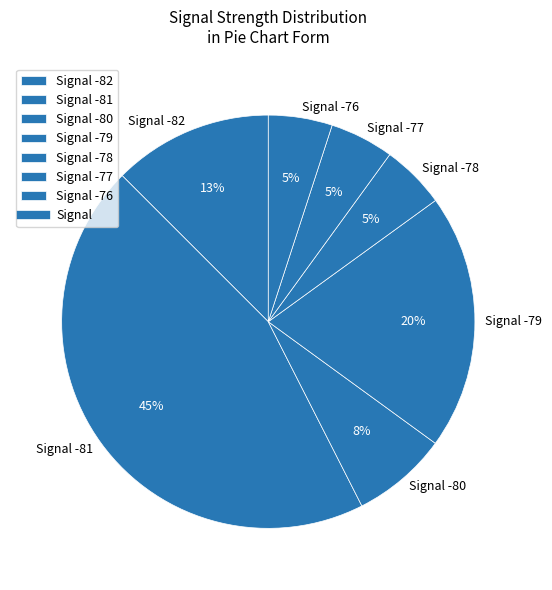

How many segments does this pie chart have?

7